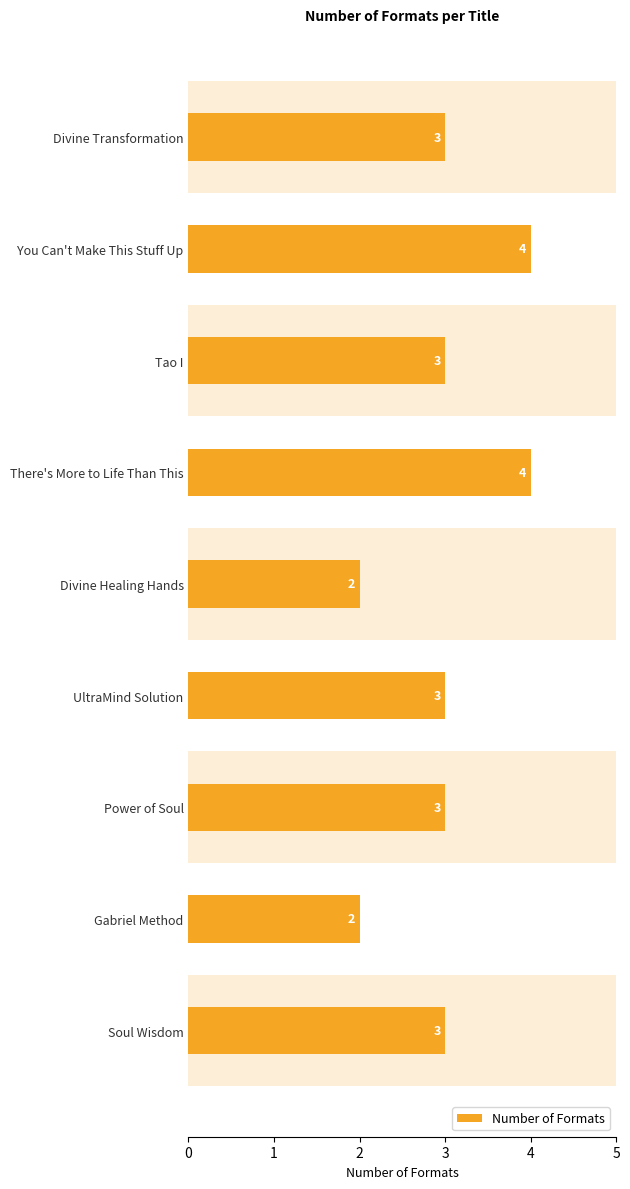

How many data points does each series have?

9